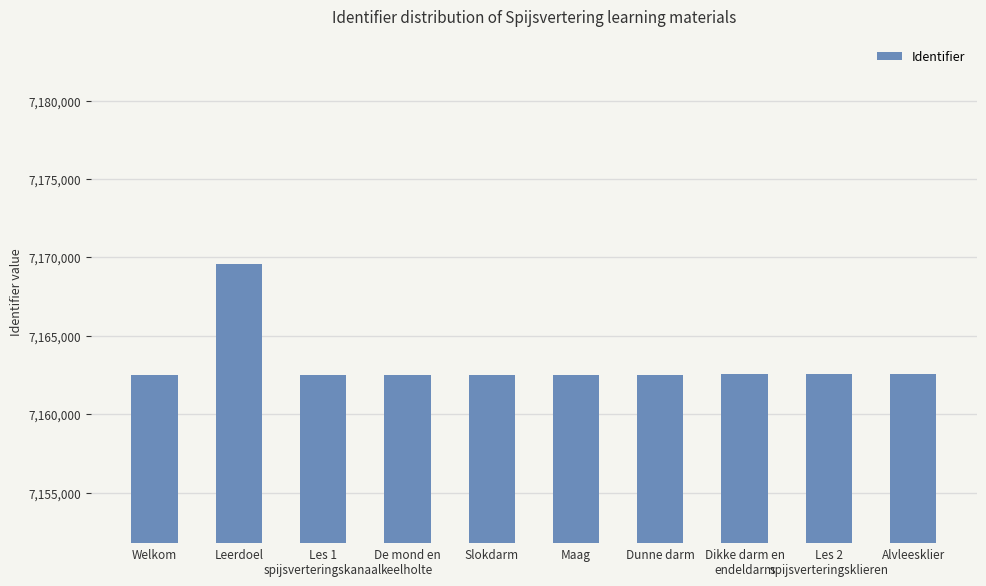

What is the difference between the maximum and minimum values?

7055